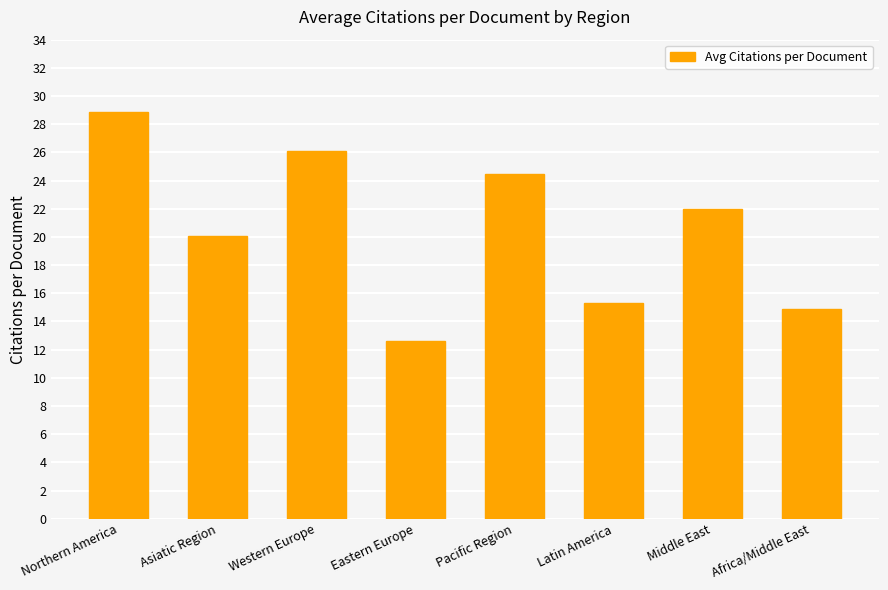

Rank the categories by value from lowest to highest.

Eastern Europe, Africa/Middle East, Latin America, Asiatic Region, Middle East, Pacific Region, Western Europe, Northern America